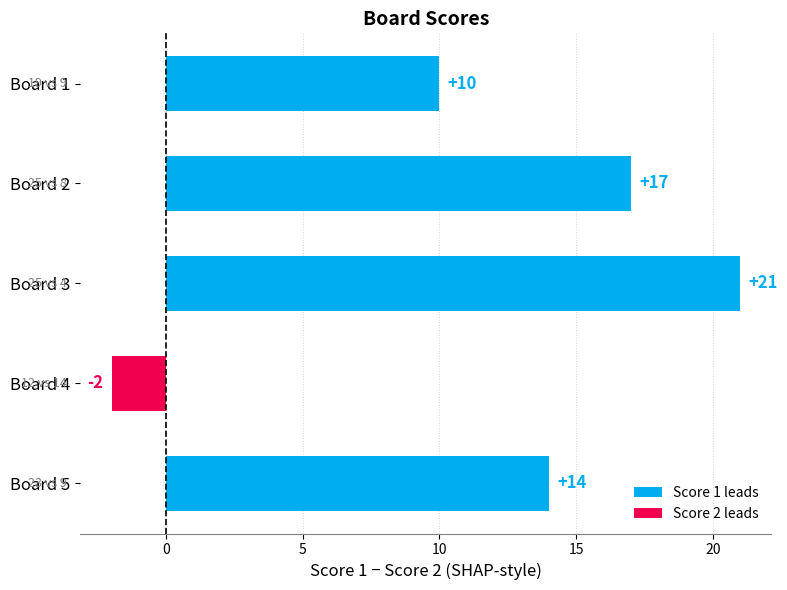

Which has a higher value, Board 3 or Board 1?

Board 3